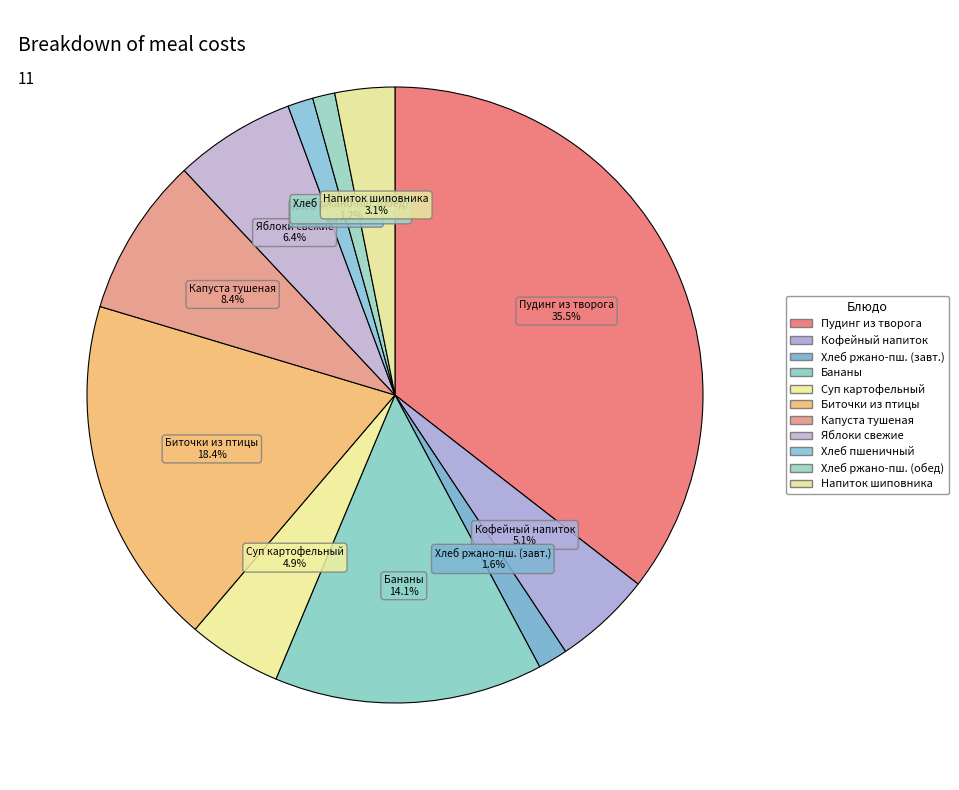

How many segments does this pie chart have?

11